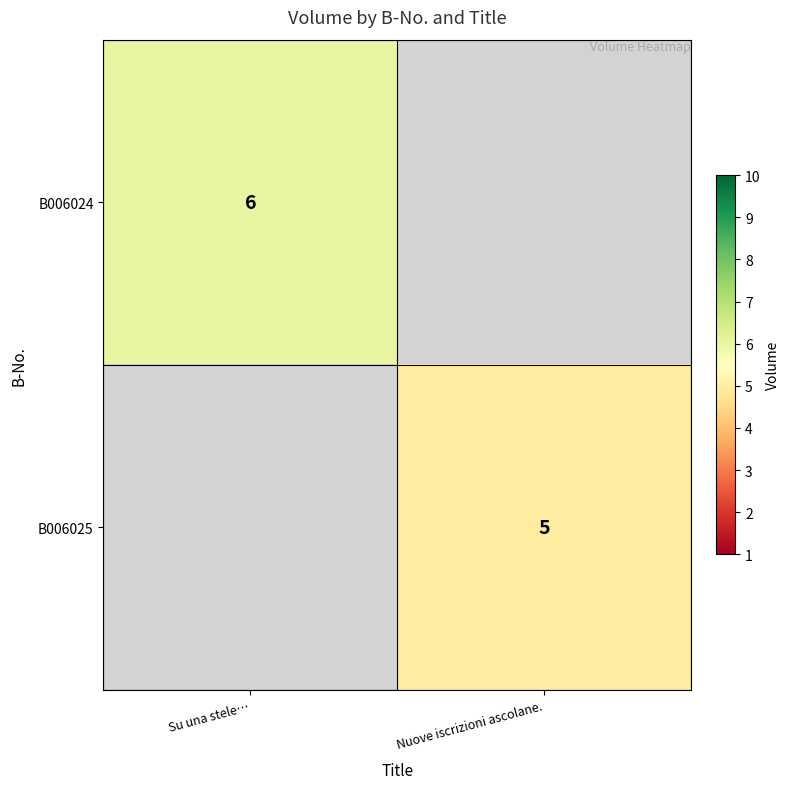

The value of B006024 at Su una stele… is 2. True or false?

False